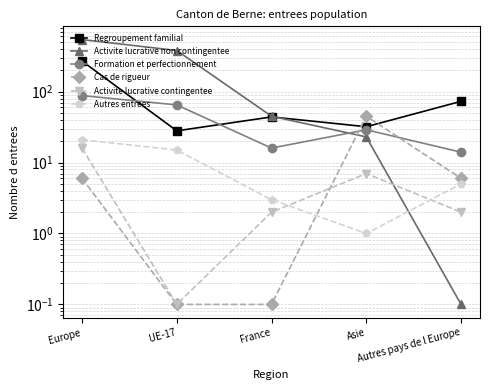

After their last crossing, which series has the higher values: Autres entrees or Activite lucrative contingentee?

Autres entrees